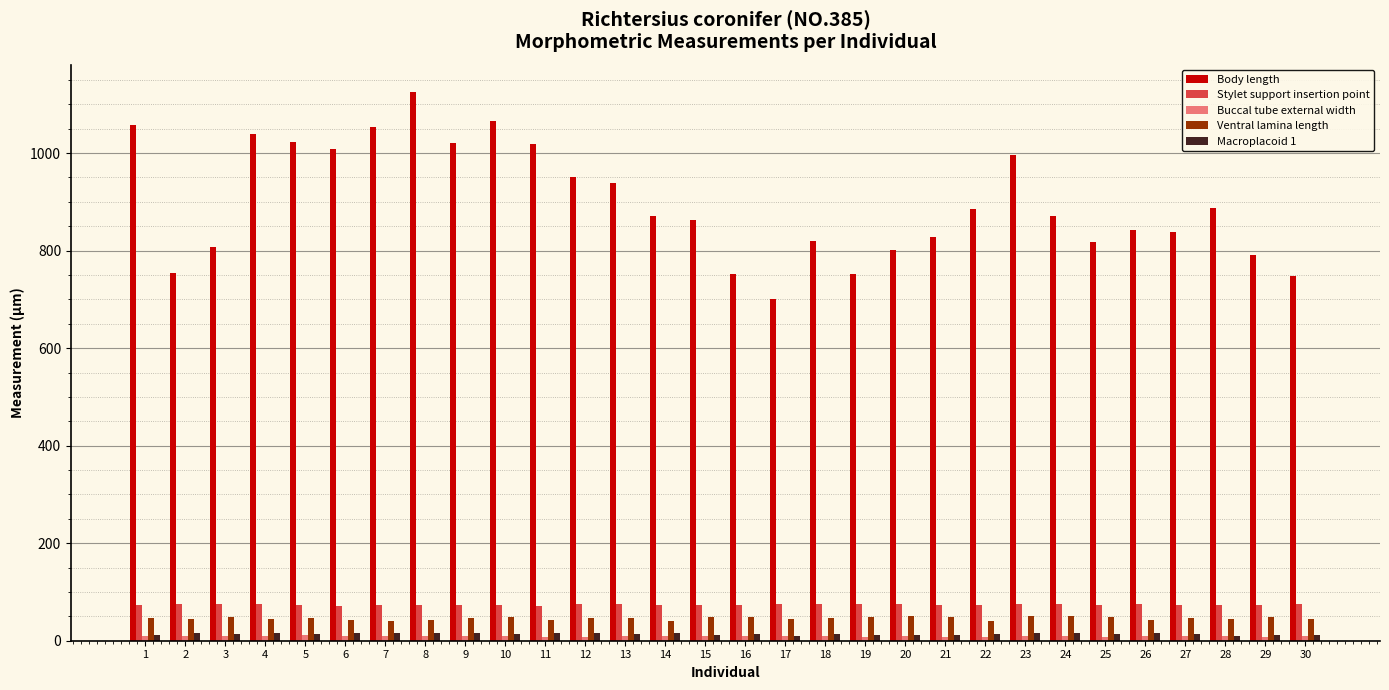

What is the highest value of the Macroplacoid 1 series?

15.9